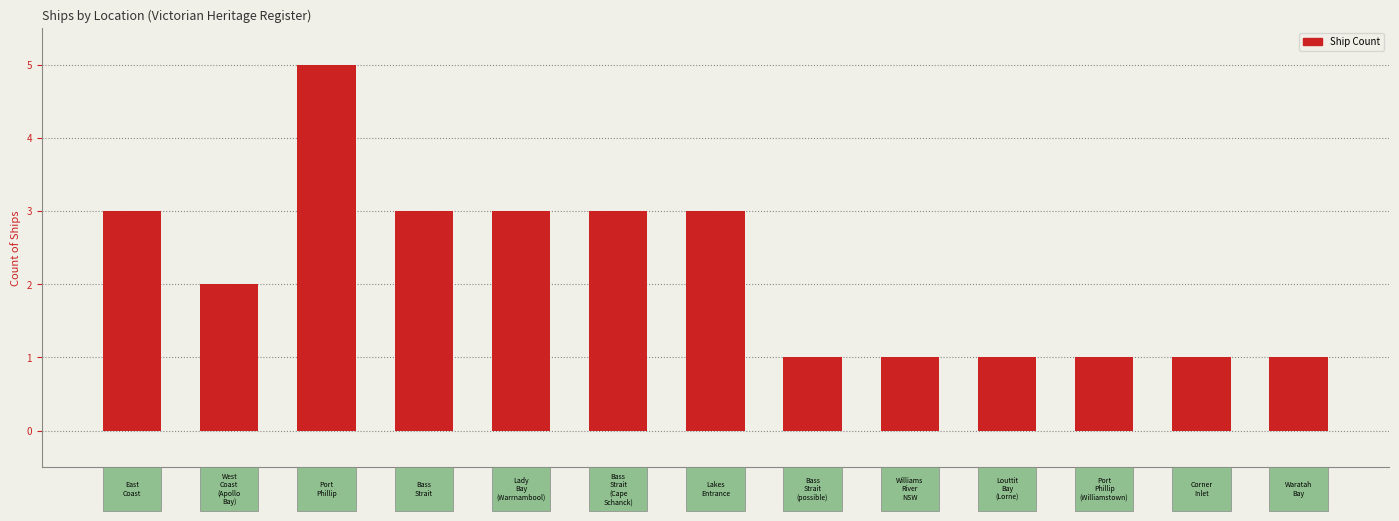

What is the maximum value shown in the chart?

5